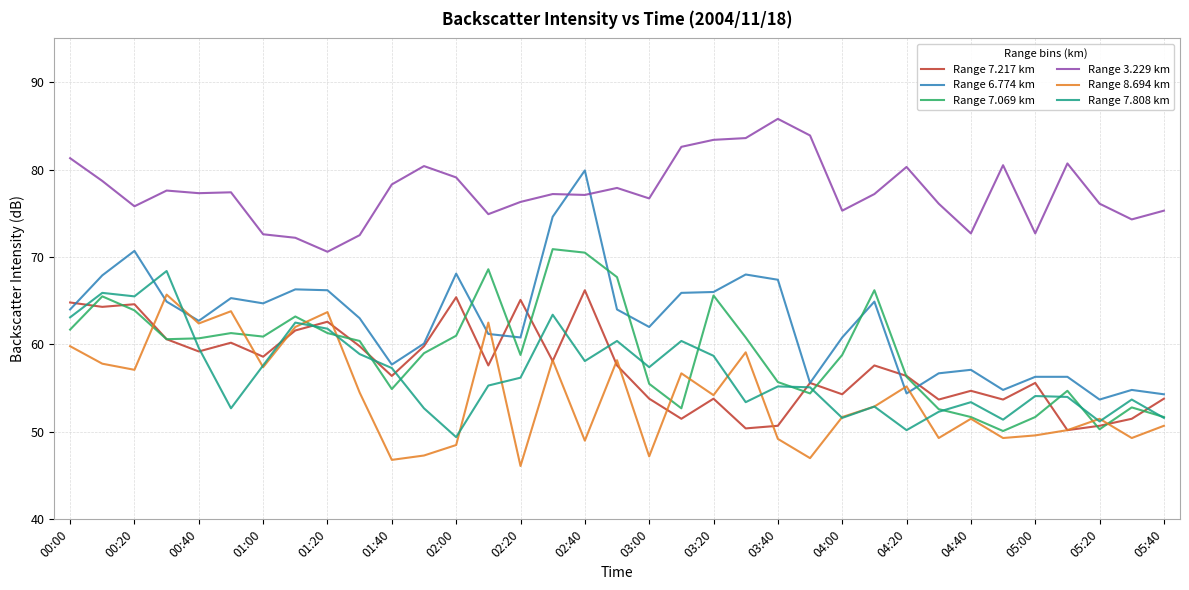

What is the maximum value shown in the chart?

85.8